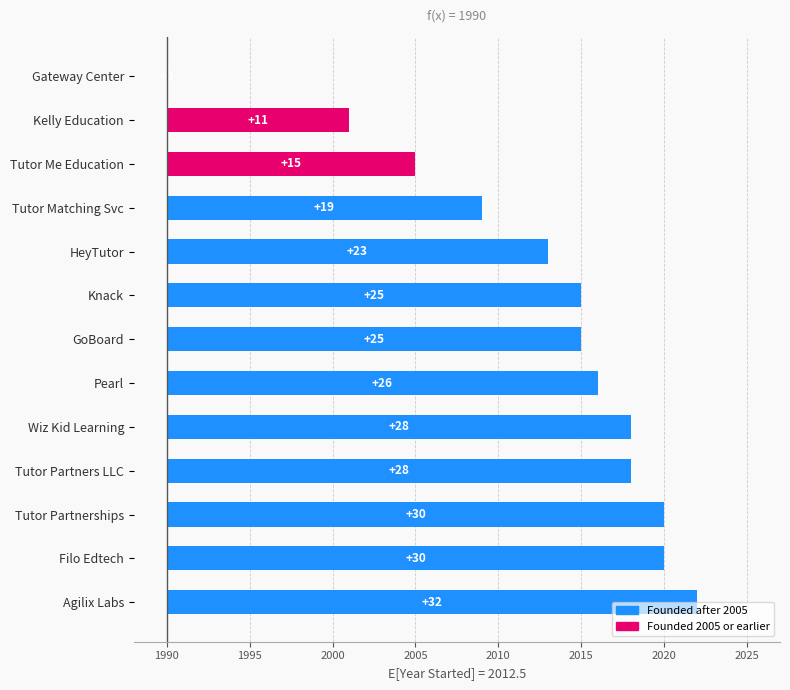

How many data points are less than 25?

5